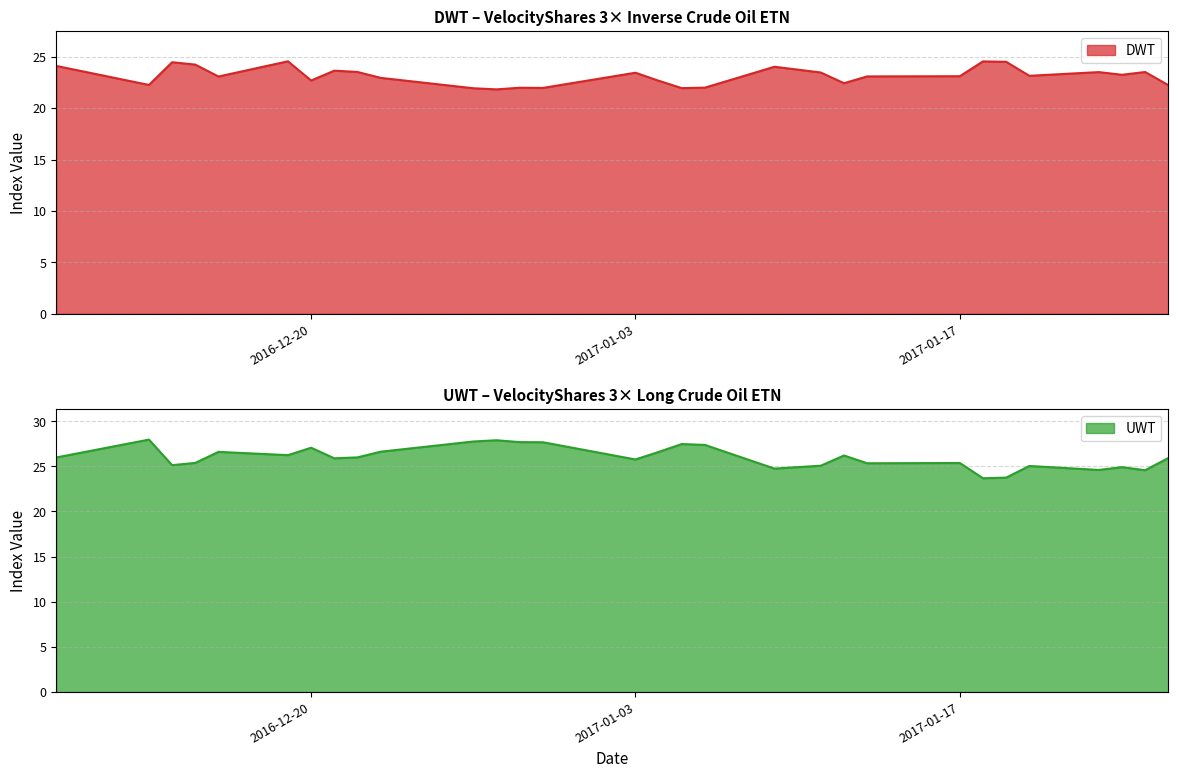

Which category has the lowest value in the DWT series?

2016-12-28